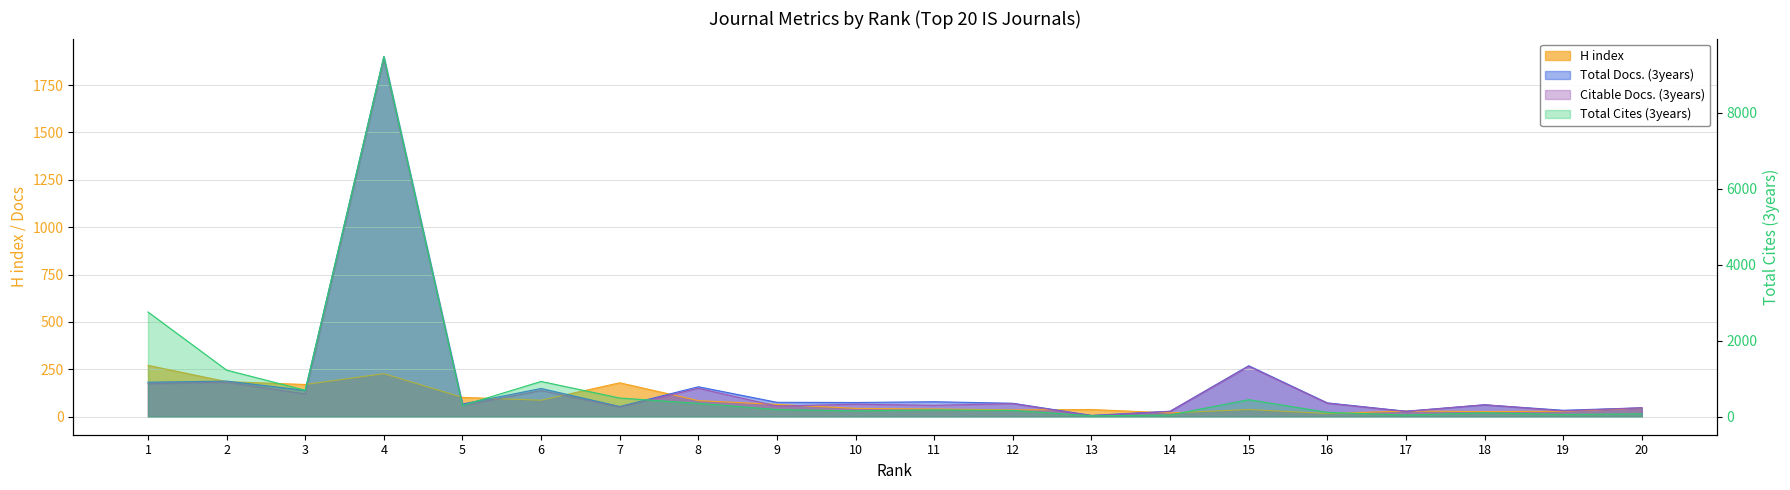

True or false: Total Cites (3years) and Total Docs. (3years) cross at least once.

False